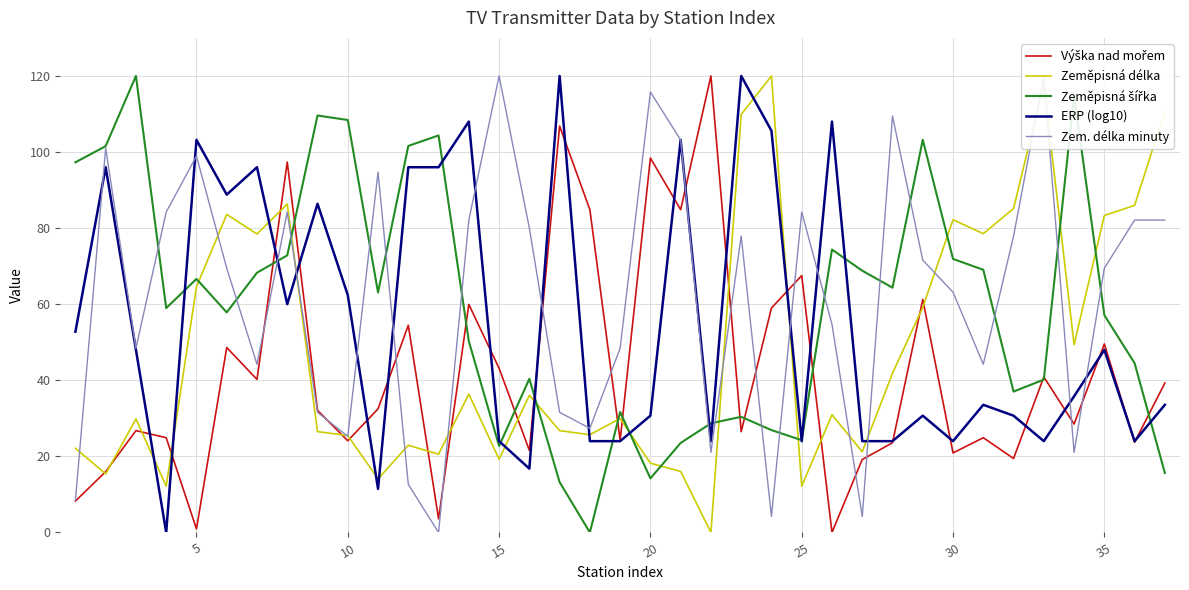

What is the difference between the second highest and second lowest values in the Výška nad mořem series?

105.9